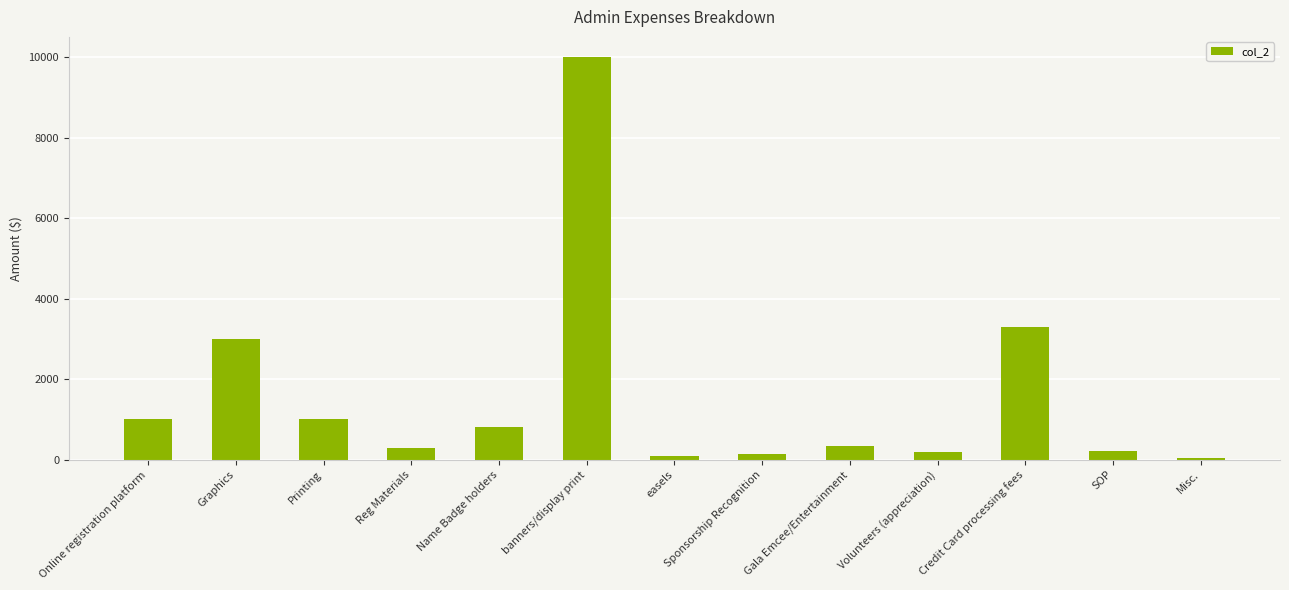

What is the difference between the maximum and minimum values?

9950.0